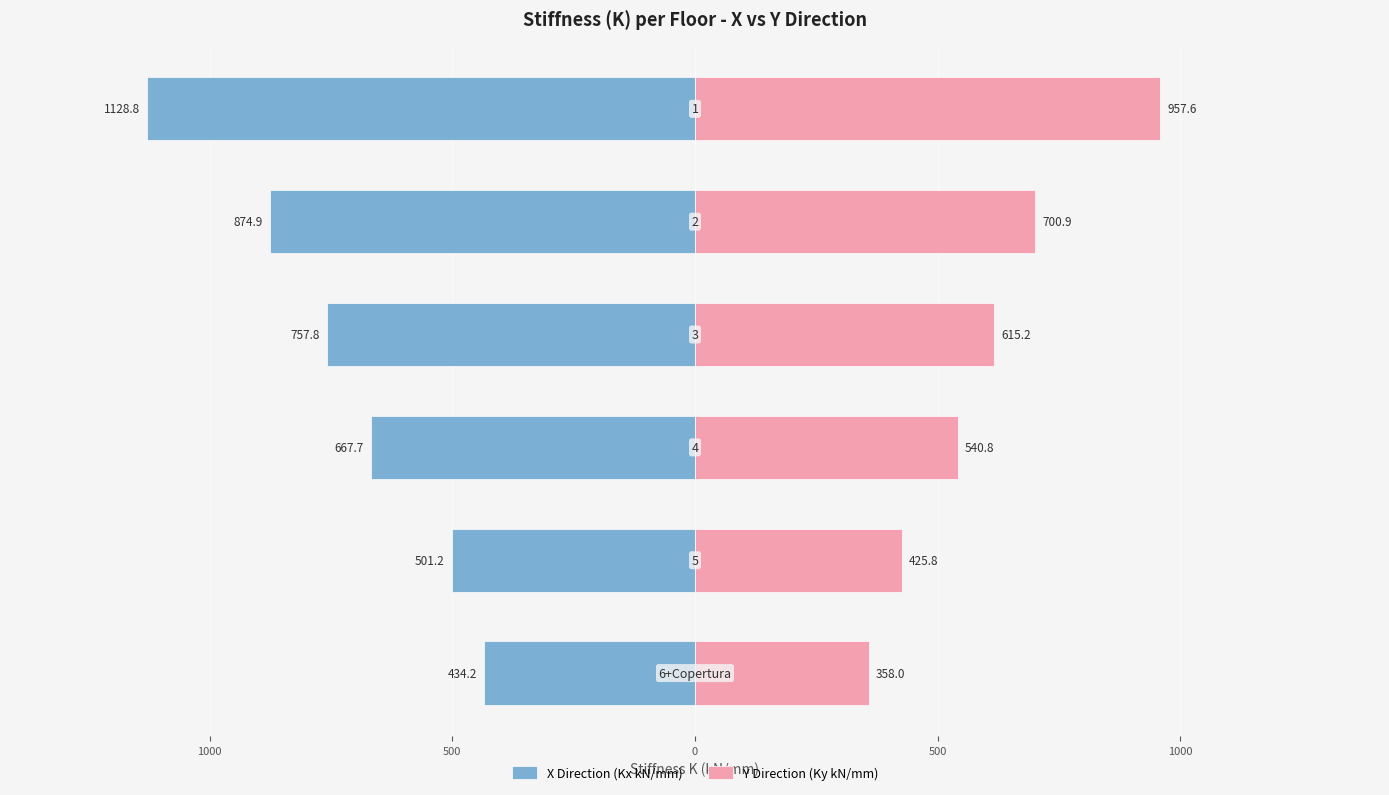

Reading left to right, list all the values displayed in this chart.

X Direction (Kx kN/mm): 1500=-434.2	1000=-501.2	500=-667.7	0=-757.8	500=-874.9	1000=-1128.8
Y Direction (Ky kN/mm): 1500=358.0	1000=425.8	500=540.8	0=615.2	500=700.9	1000=957.6